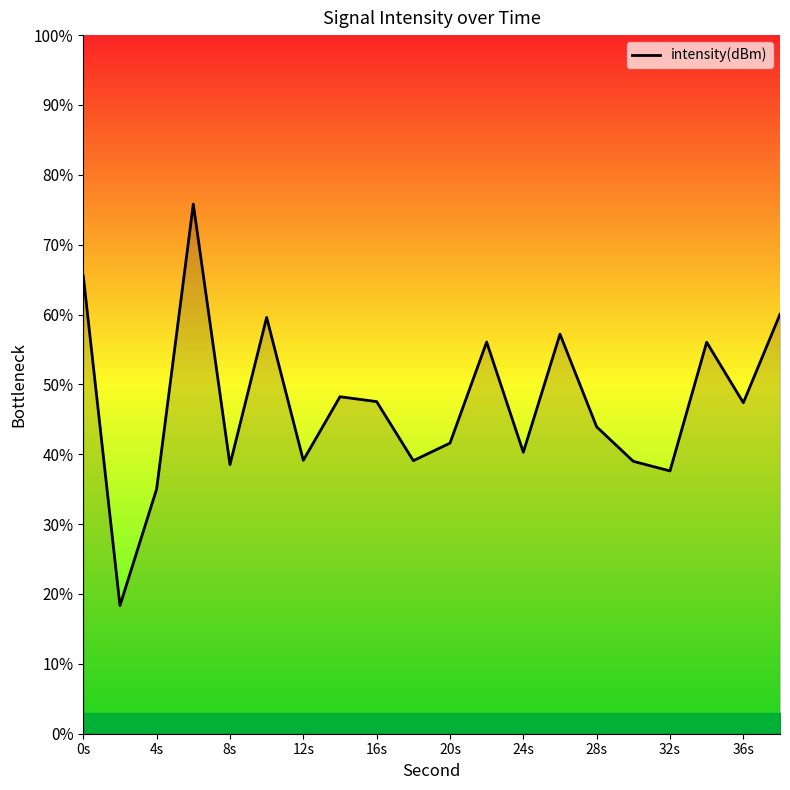

How many interior local valleys (lower than both neighbors) does the data have?

7